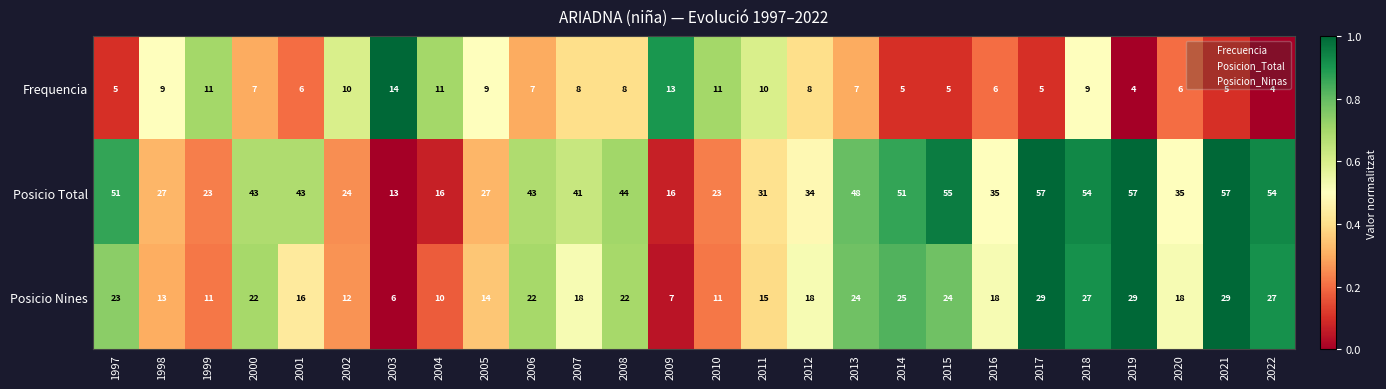

At 2005, list the series in order from largest to smallest.

Posicio Total, Posicio Nines, Frequencia